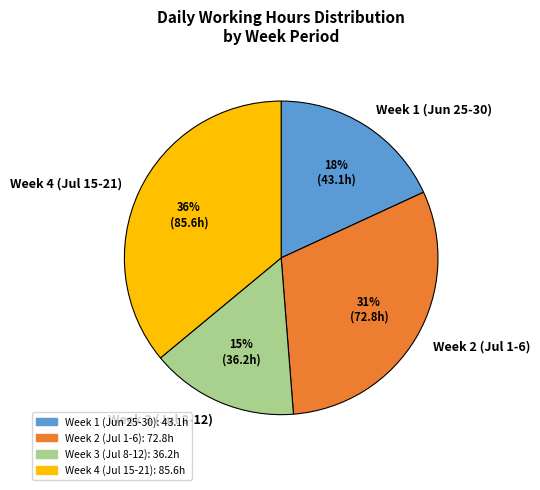

To the nearest percent, what portion does Week 2 (Jul 1-6) represent?

31%